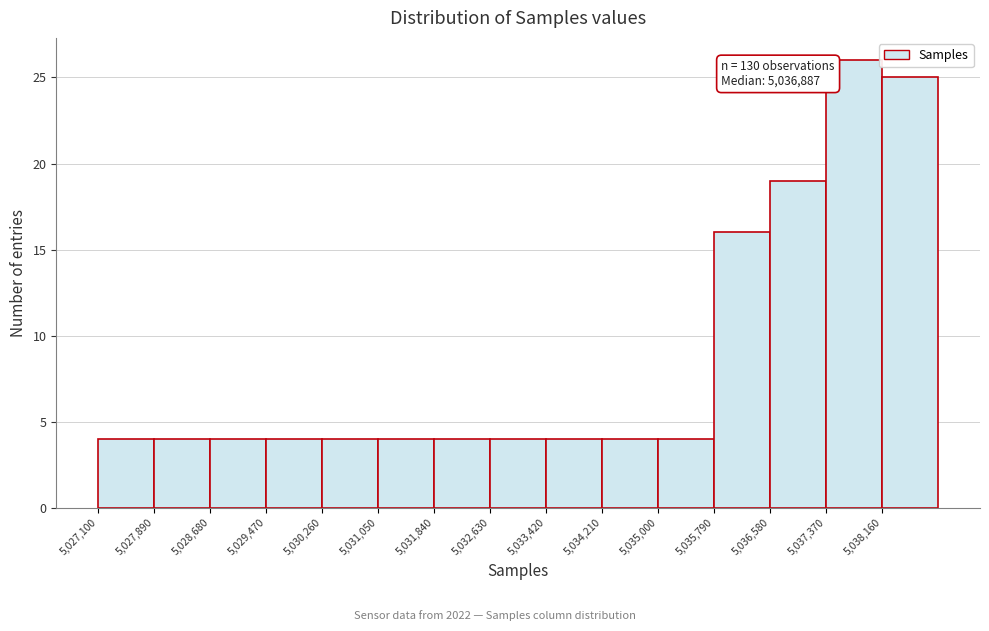

Which range on the x-axis has the tallest bar?

5037370 to 5038160